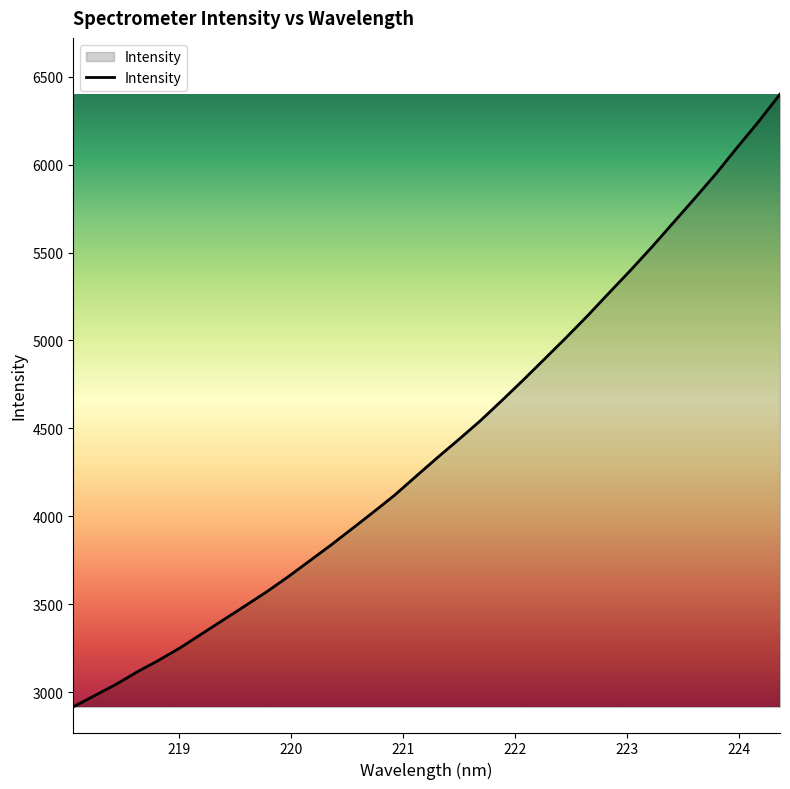

What is the greatest value displayed?

6400.4